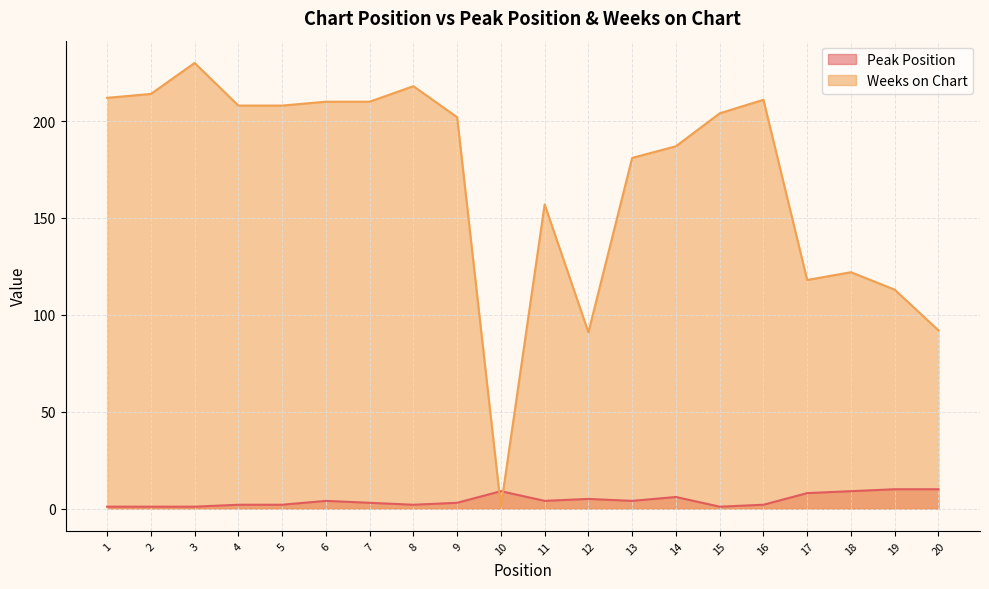

What is the difference between the maximum and minimum values in the Peak Position series?

9